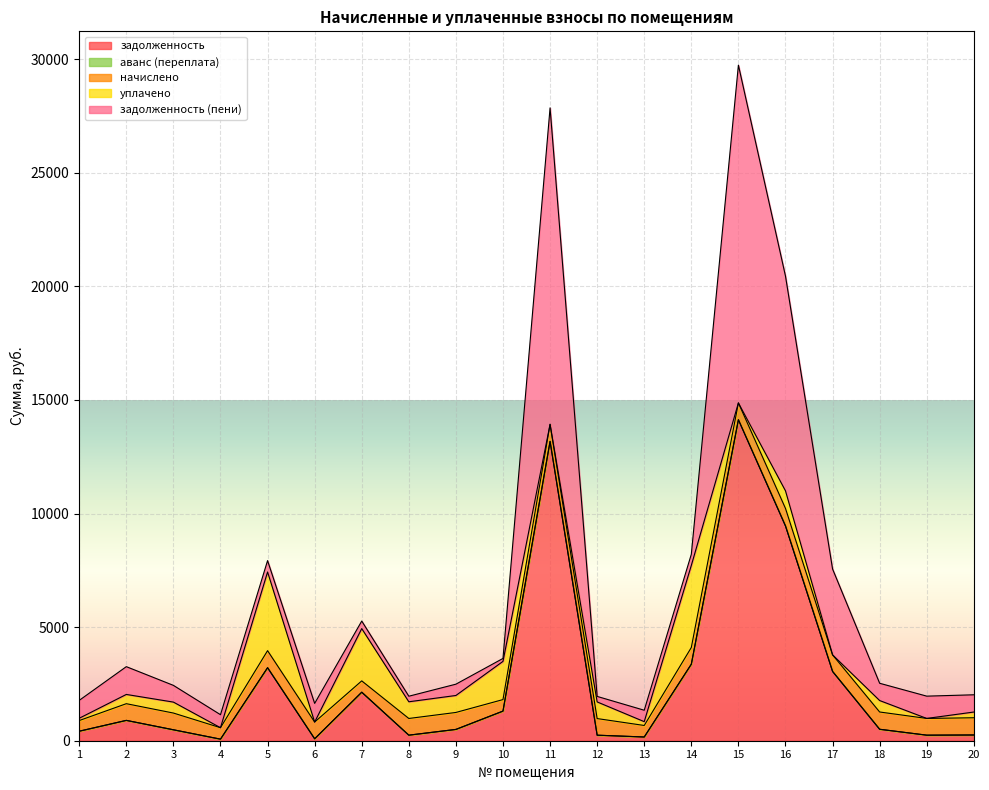

What is the difference between the second highest and minimum values in the задолженность (пени) series?

13800.0